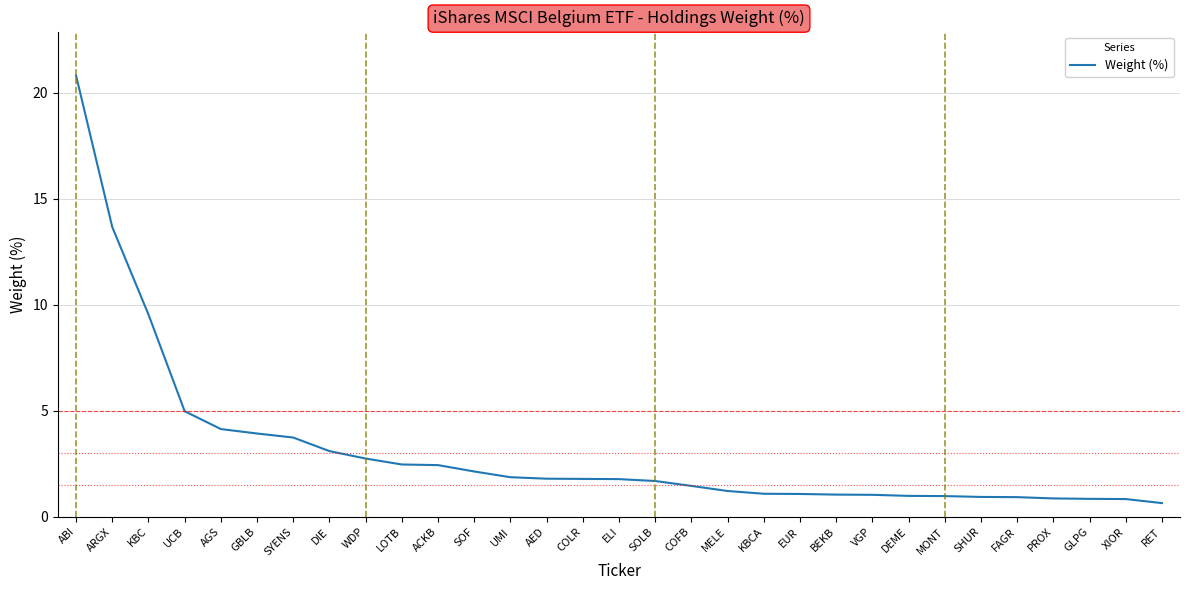

The value at DIE is 1.9. True or false?

False